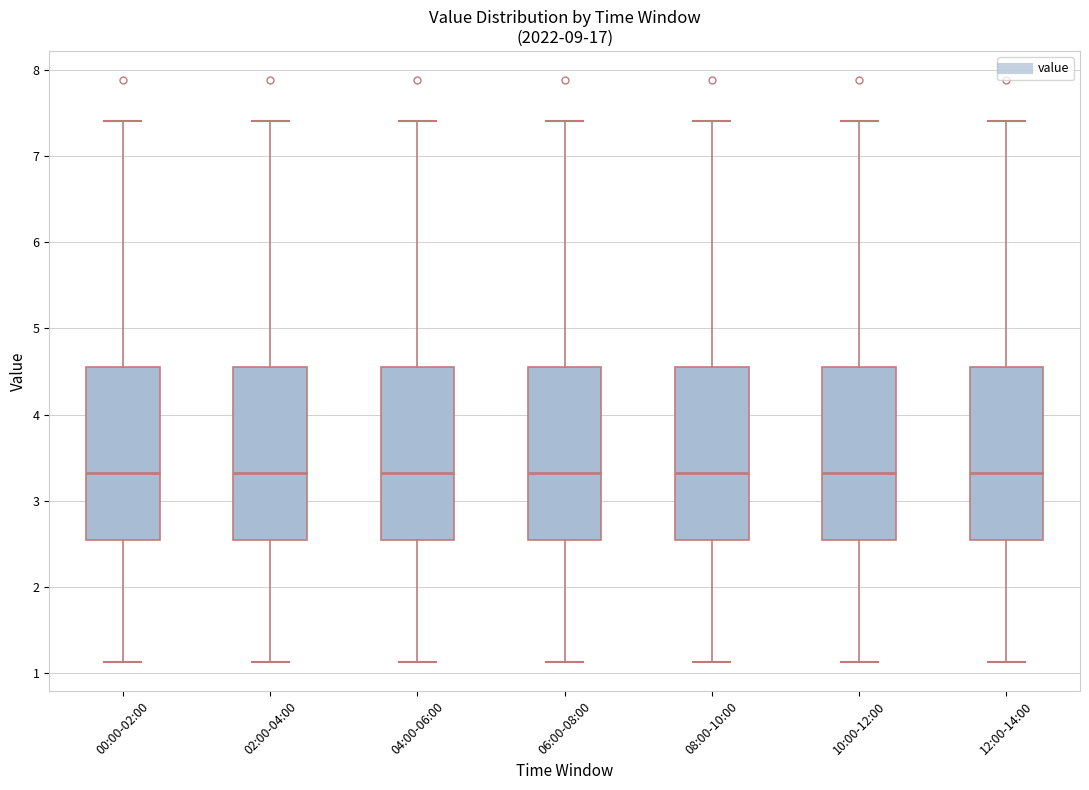

Reading left to right, read every box against the y-axis: the position of its median line, the range the box covers, and the ends of its whiskers. The values are not printed on the chart, so give them approximately, as read against the axis.

00:00-02:00: median 3.3, box 2.5 to 4.6, whiskers 1.1 to 7.4
02:00-04:00: median 3.3, box 2.5 to 4.6, whiskers 1.1 to 7.4
04:00-06:00: median 3.3, box 2.5 to 4.6, whiskers 1.1 to 7.4
06:00-08:00: median 3.3, box 2.5 to 4.6, whiskers 1.1 to 7.4
08:00-10:00: median 3.3, box 2.5 to 4.6, whiskers 1.1 to 7.4
10:00-12:00: median 3.3, box 2.5 to 4.6, whiskers 1.1 to 7.4
12:00-14:00: median 3.3, box 2.5 to 4.6, whiskers 1.1 to 7.4